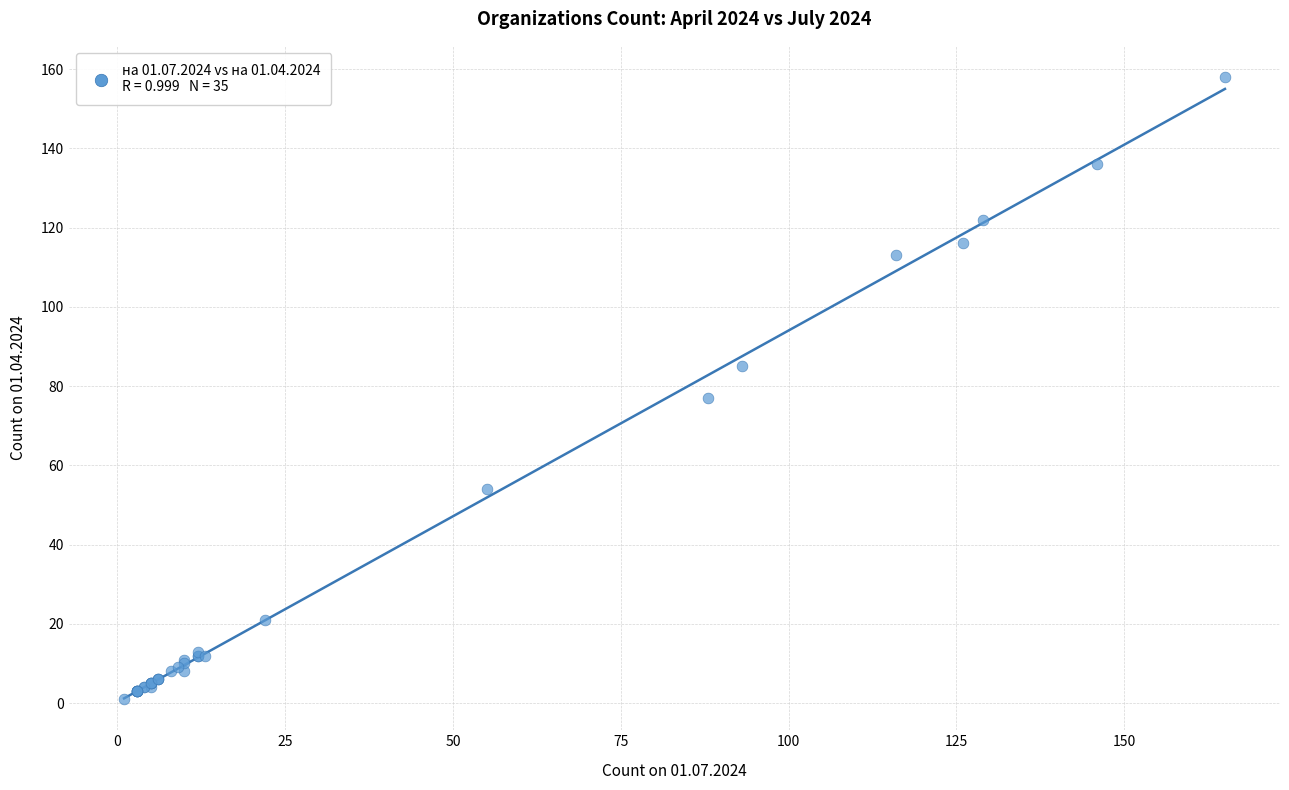

What Y value in the scatter plot is closest to 79?

77